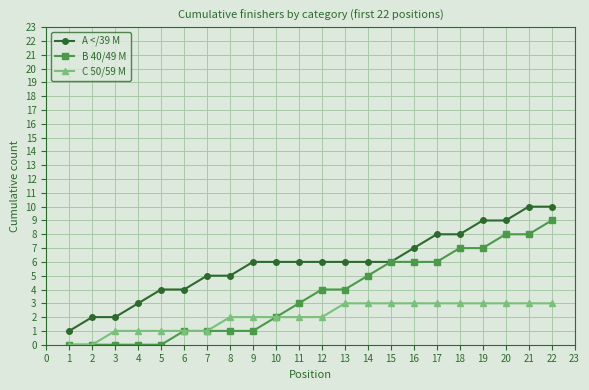

What are all the series names shown in the legend?

A </39 M, B 40/49 M, C 50/59 M